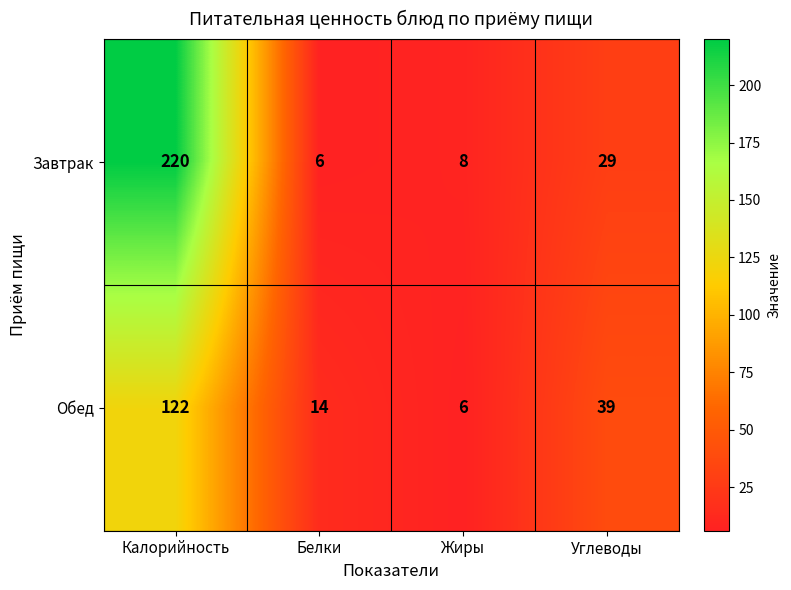

What is the maximum value for Завтрак?

220